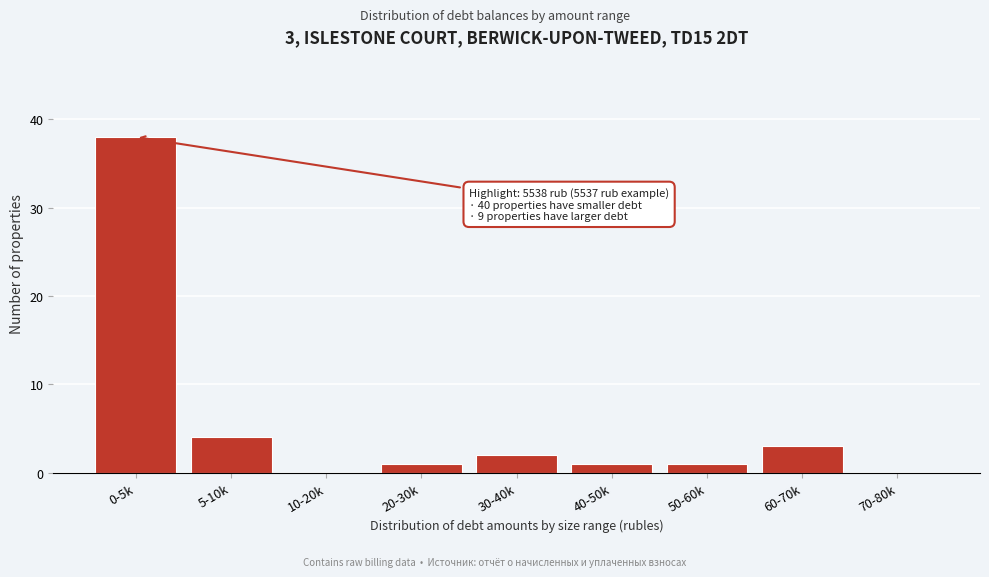

Reading right to left, list all the values displayed in this chart.

70-80k=0	60-70k=3	50-60k=1	40-50k=1	30-40k=2	20-30k=1	10-20k=0	5-10k=4	0-5k=38